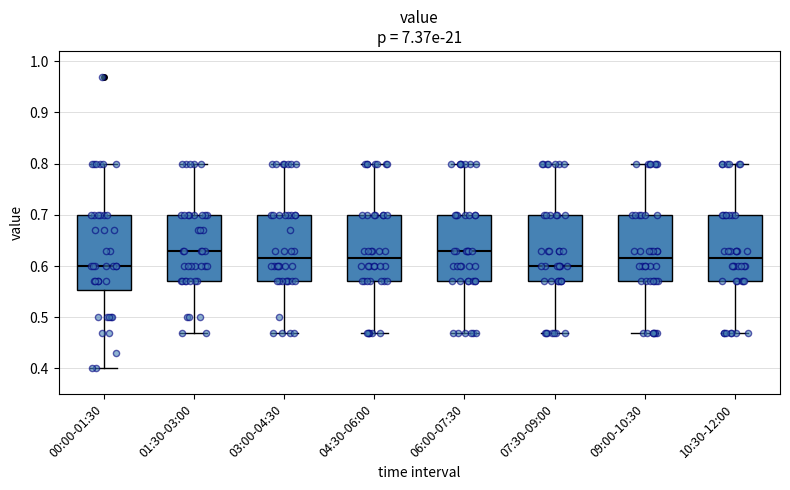

Reading left to right, read every box against the y-axis: the position of its median line, the range the box covers, and the ends of its whiskers. The values are not printed on the chart, so give them approximately, as read against the axis.

00:00-01:30: median 0.60, box 0.55 to 0.70, whiskers 0.40 to 0.80
01:30-03:00: median 0.63, box 0.57 to 0.70, whiskers 0.47 to 0.80
03:00-04:30: median 0.62, box 0.57 to 0.70, whiskers 0.47 to 0.80
04:30-06:00: median 0.62, box 0.57 to 0.70, whiskers 0.47 to 0.80
06:00-07:30: median 0.63, box 0.57 to 0.70, whiskers 0.47 to 0.80
07:30-09:00: median 0.60, box 0.57 to 0.70, whiskers 0.47 to 0.80
09:00-10:30: median 0.62, box 0.57 to 0.70, whiskers 0.47 to 0.80
10:30-12:00: median 0.62, box 0.57 to 0.70, whiskers 0.47 to 0.80